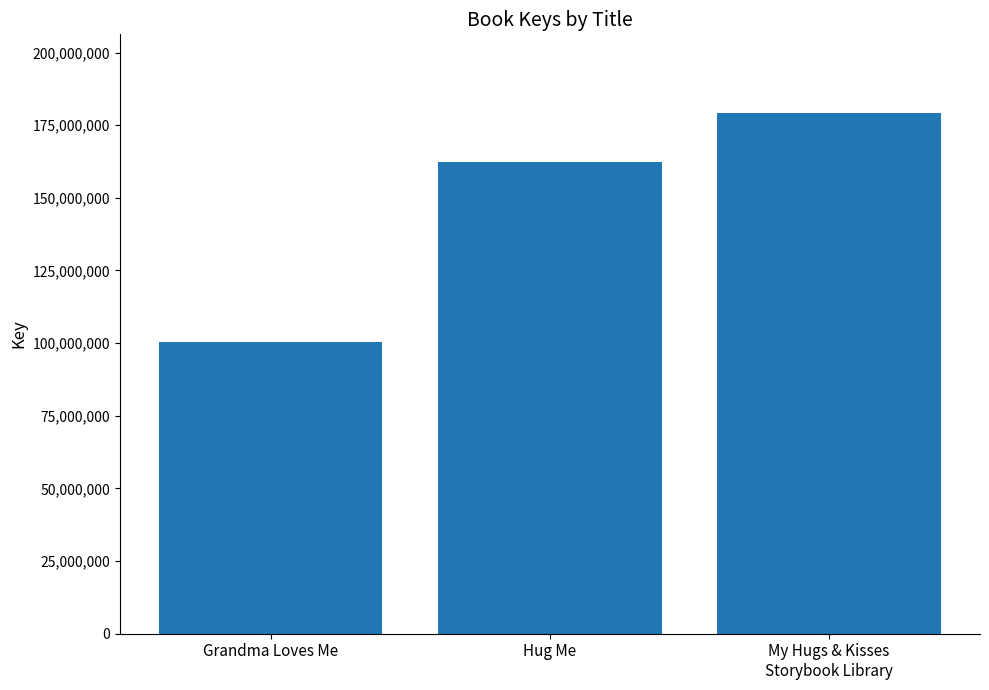

At which category does the chart reach its peak across all series?

My Hugs & Kisses
Storybook Library